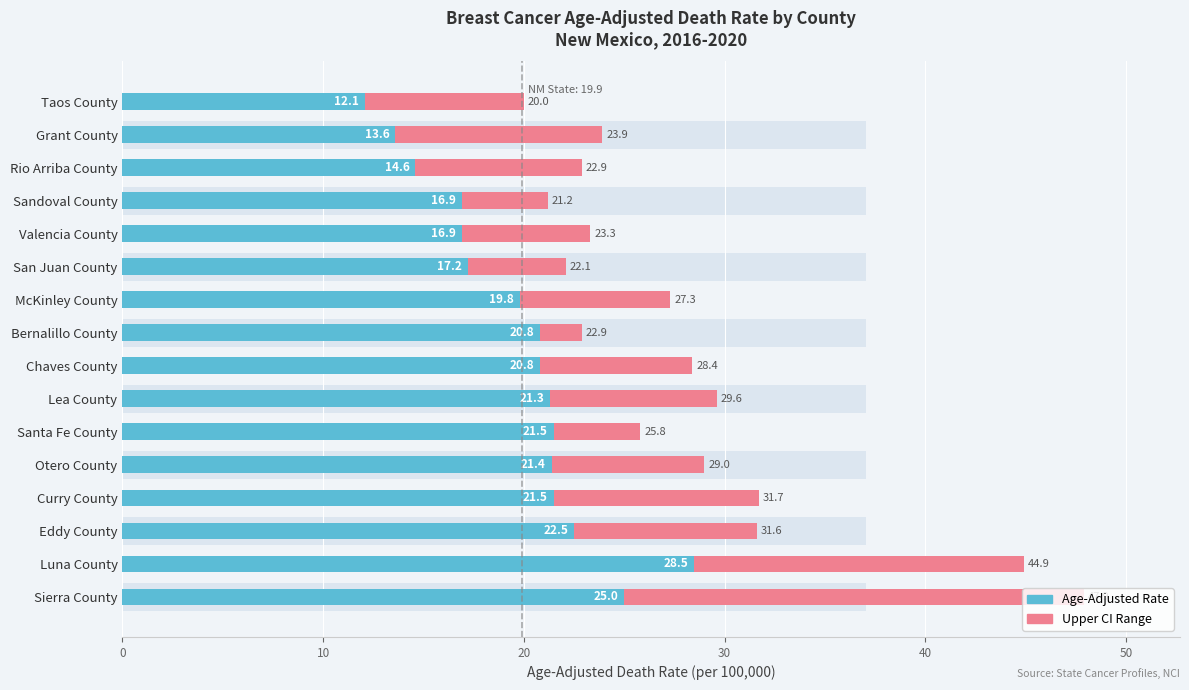

Rank the series by their maximum value, from lowest to highest.

Upper CI Range, Age-Adjusted Rate